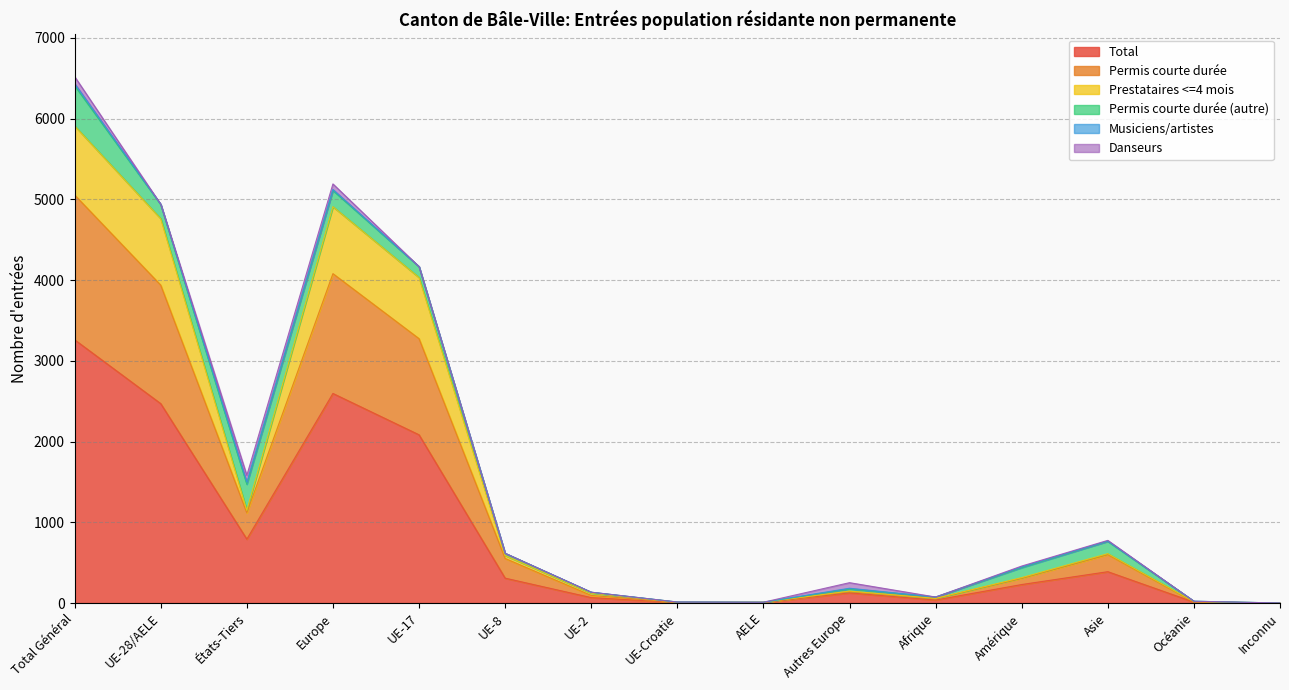

Reading left to right, extract all data points from this chart.

Total: Total Général=3261	UE-28/AELE=2470	États-Tiers=791	Europe=2596	UE-17=2084	UE-8=308	UE-2=67	UE-Croatie=6	AELE=5	Autres Europe=126	Afrique=37	Amérique=229	Asie=388	Océanie=11	Inconnu=0
Permis courte durée: Total Général=1794	UE-28/AELE=1468	États-Tiers=326	Europe=1484	UE-17=1191	UE-8=244	UE-2=27	UE-Croatie=2	AELE=4	Autres Europe=16	Afrique=19	Amérique=78	Asie=211	Océanie=2	Inconnu=0
Prestataires <=4 mois: Total Général=856	UE-28/AELE=824	États-Tiers=32	Europe=830	UE-17=758	UE-8=37	UE-2=28	UE-Croatie=0	AELE=1	Autres Europe=6	Afrique=1	Amérique=8	Asie=13	Océanie=4	Inconnu=0
Permis courte durée (autre): Total Général=499	UE-28/AELE=176	États-Tiers=323	Europe=201	UE-17=135	UE-8=26	UE-2=11	UE-Croatie=4	AELE=0	Autres Europe=25	Afrique=17	Amérique=124	Asie=152	Océanie=5	Inconnu=0
Musiciens/artistes: Total Général=25	UE-28/AELE=2	États-Tiers=23	Europe=12	UE-17=0	UE-8=1	UE-2=1	UE-Croatie=0	AELE=0	Autres Europe=10	Afrique=0	Amérique=9	Asie=4	Océanie=0	Inconnu=0
Danseurs: Total Général=87	UE-28/AELE=0	États-Tiers=87	Europe=69	UE-17=0	UE-8=0	UE-2=0	UE-Croatie=0	AELE=0	Autres Europe=69	Afrique=0	Amérique=10	Asie=8	Océanie=0	Inconnu=0